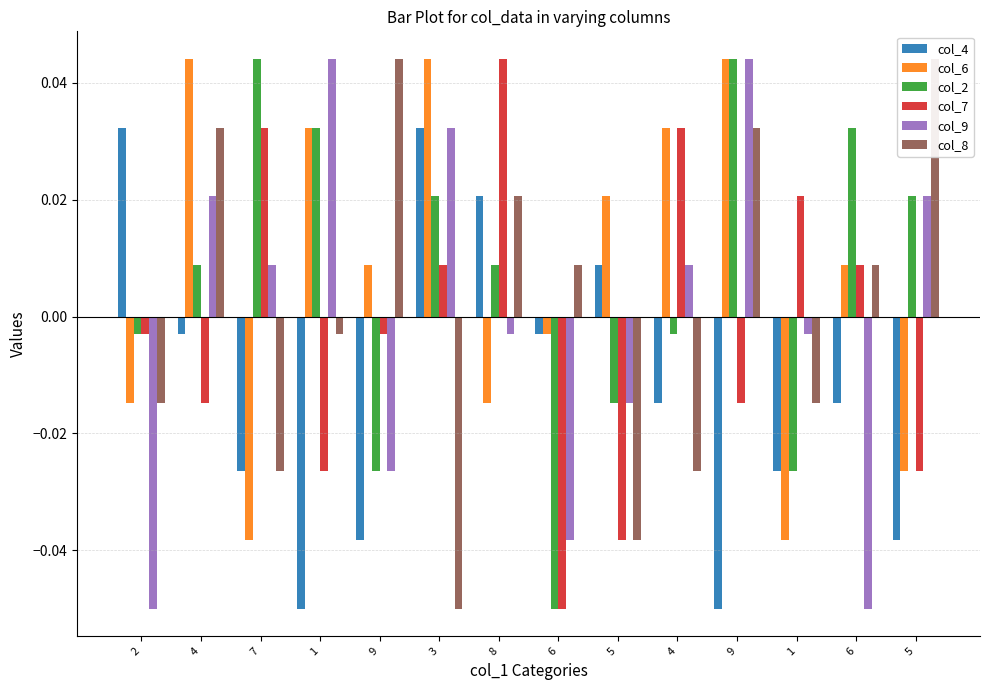

At how many categories does at least one series exceed 0?

14